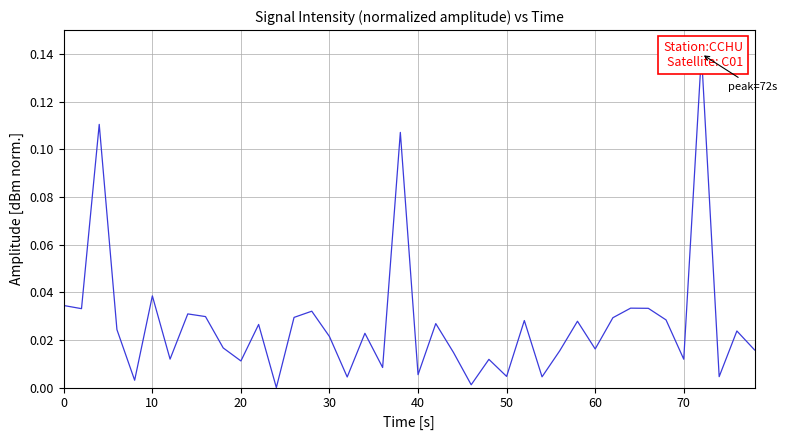

True or false: there are more than 2 points higher than both neighbors.

True